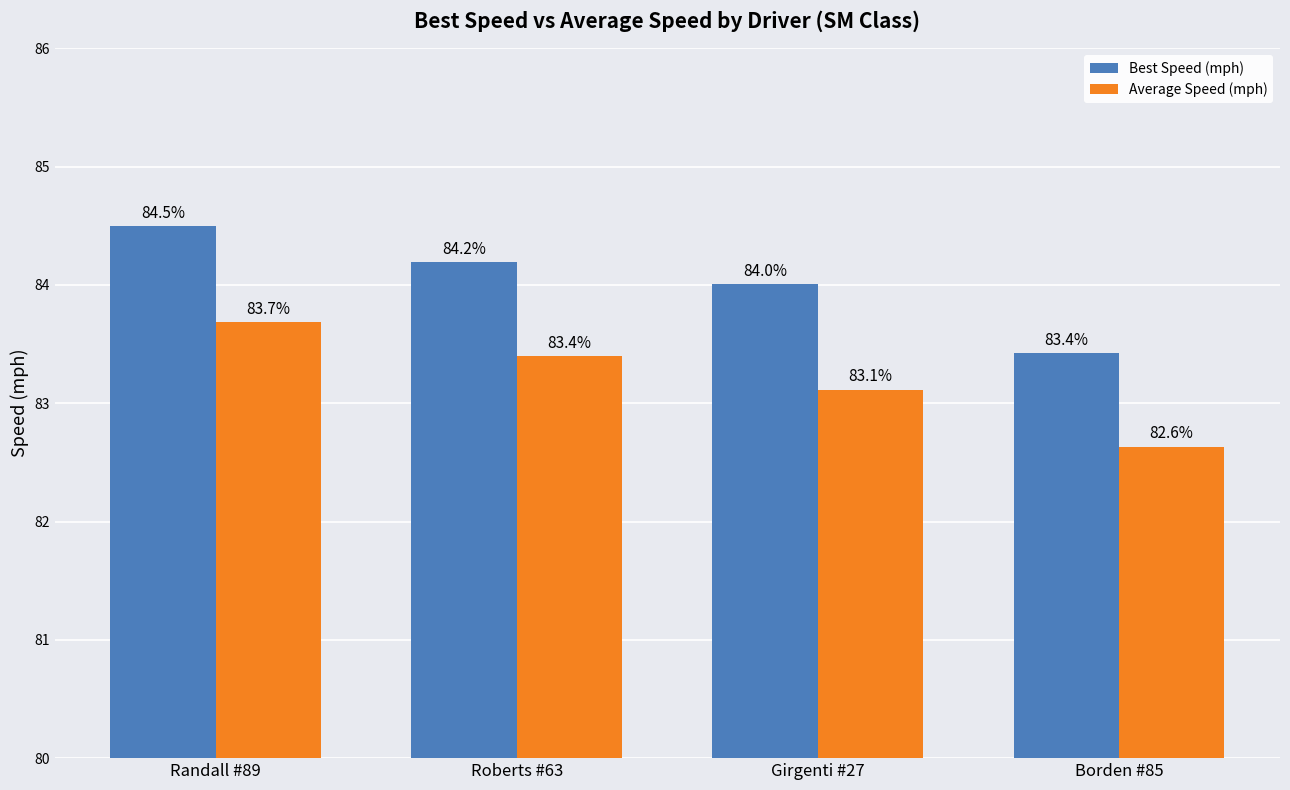

Reading left to right, list all the values displayed in this chart.

Best Speed (mph): 84.5	84.2	84.0	83.4
Average Speed (mph): 83.7	83.4	83.1	82.6